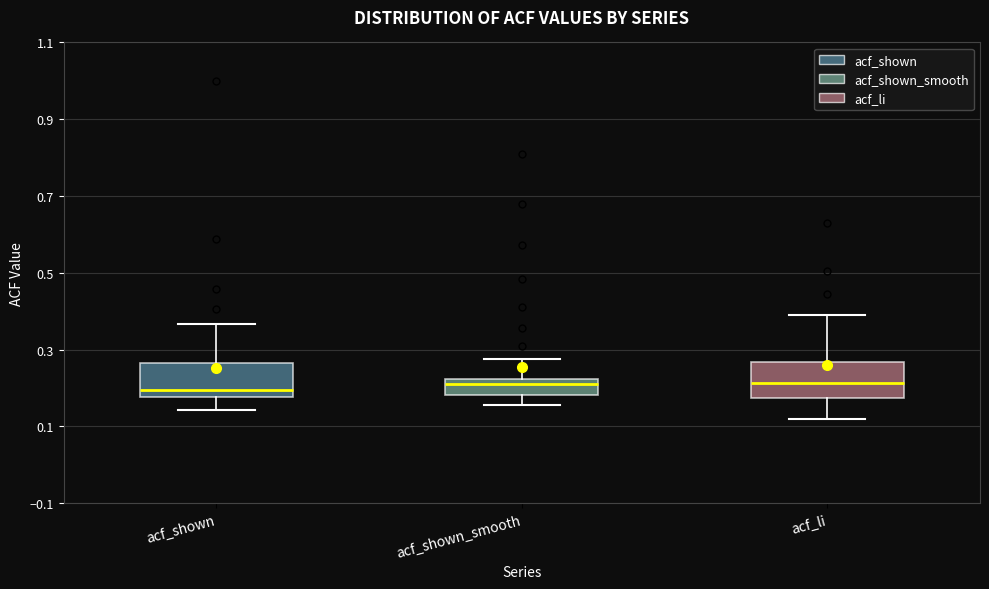

Where does the median line of the box for acf_shown_smooth sit on the y-axis? The values are not printed on the chart, so give them approximately, as read against the axis.

0.20